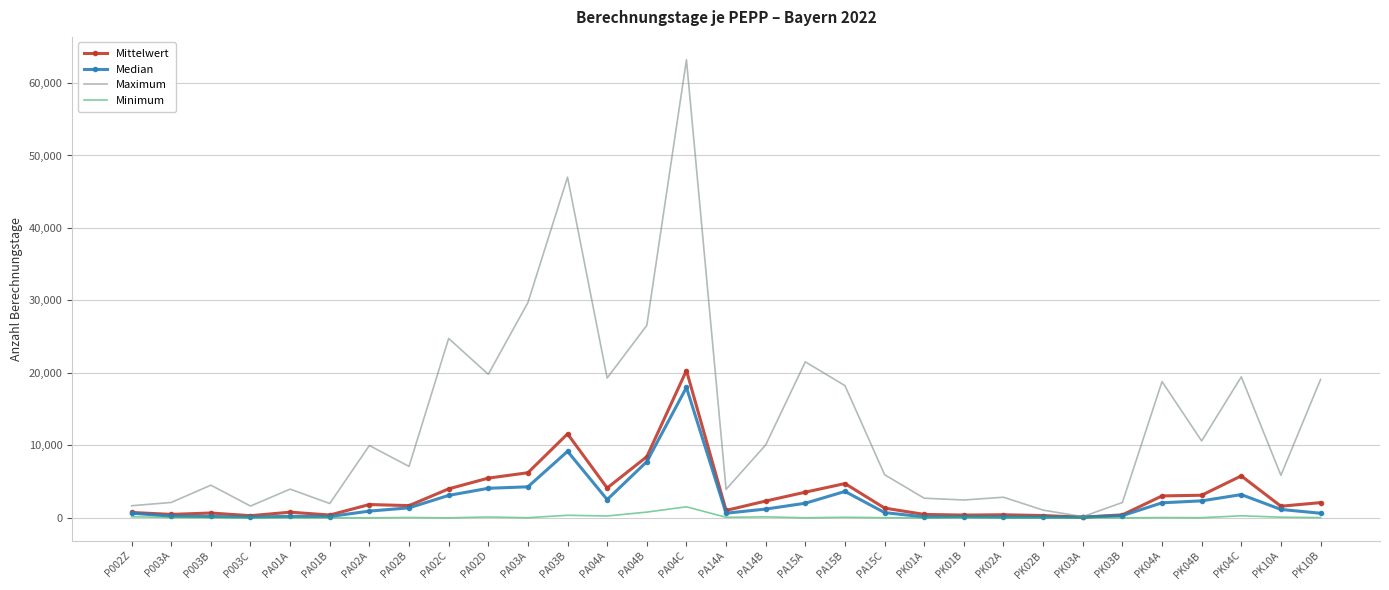

The value of Maximum at PA03B is 47006.0. True or false?

True